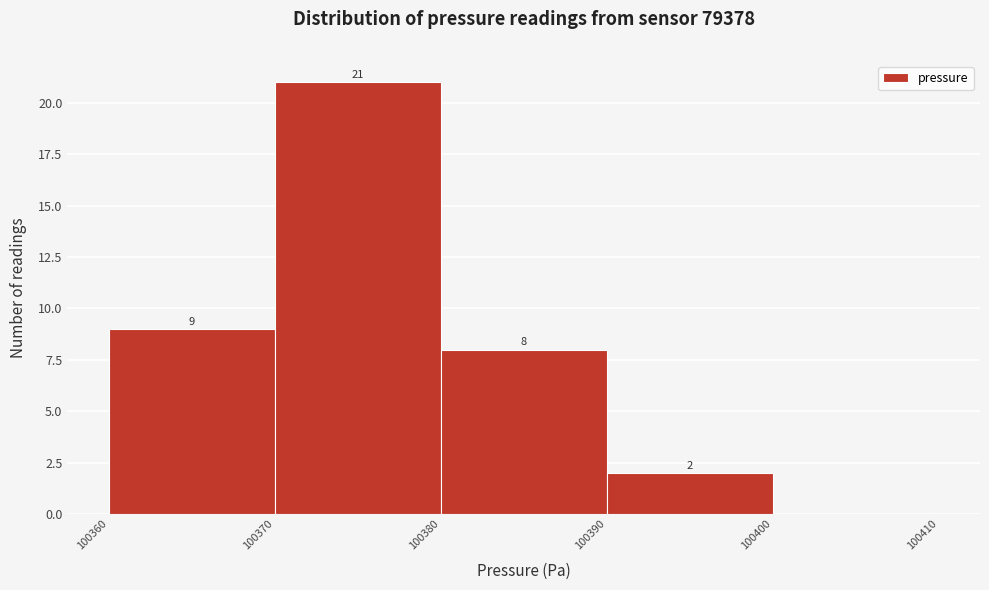

Which range on the x-axis has the tallest bar?

100370 to 100380